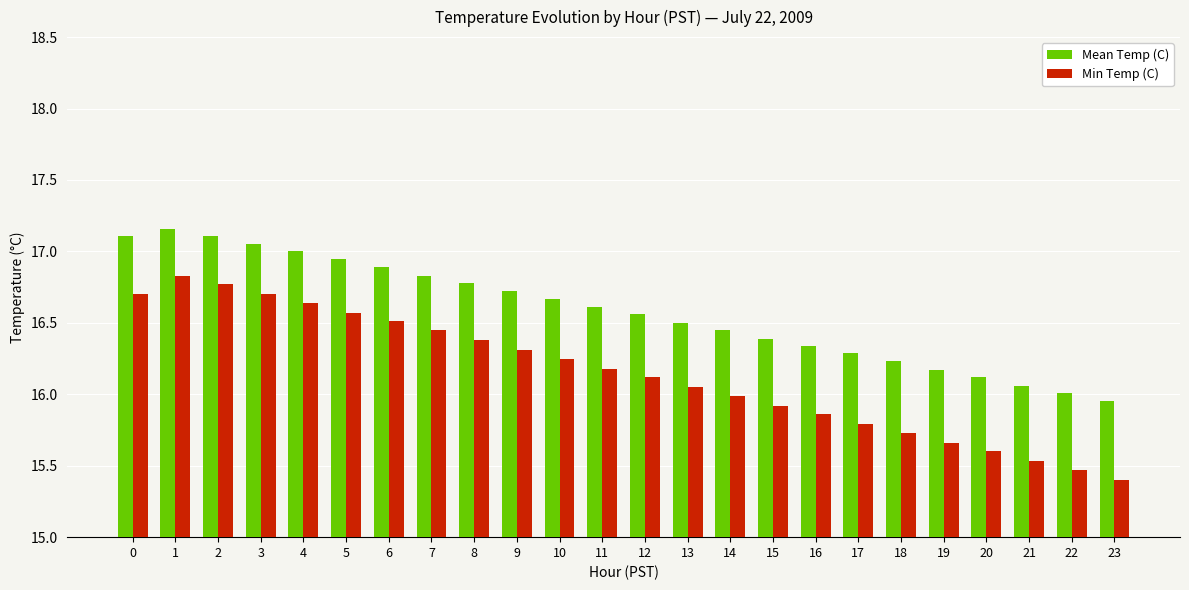

What is the difference between the maximum and minimum values in the Min Temp (C) series?

1.4